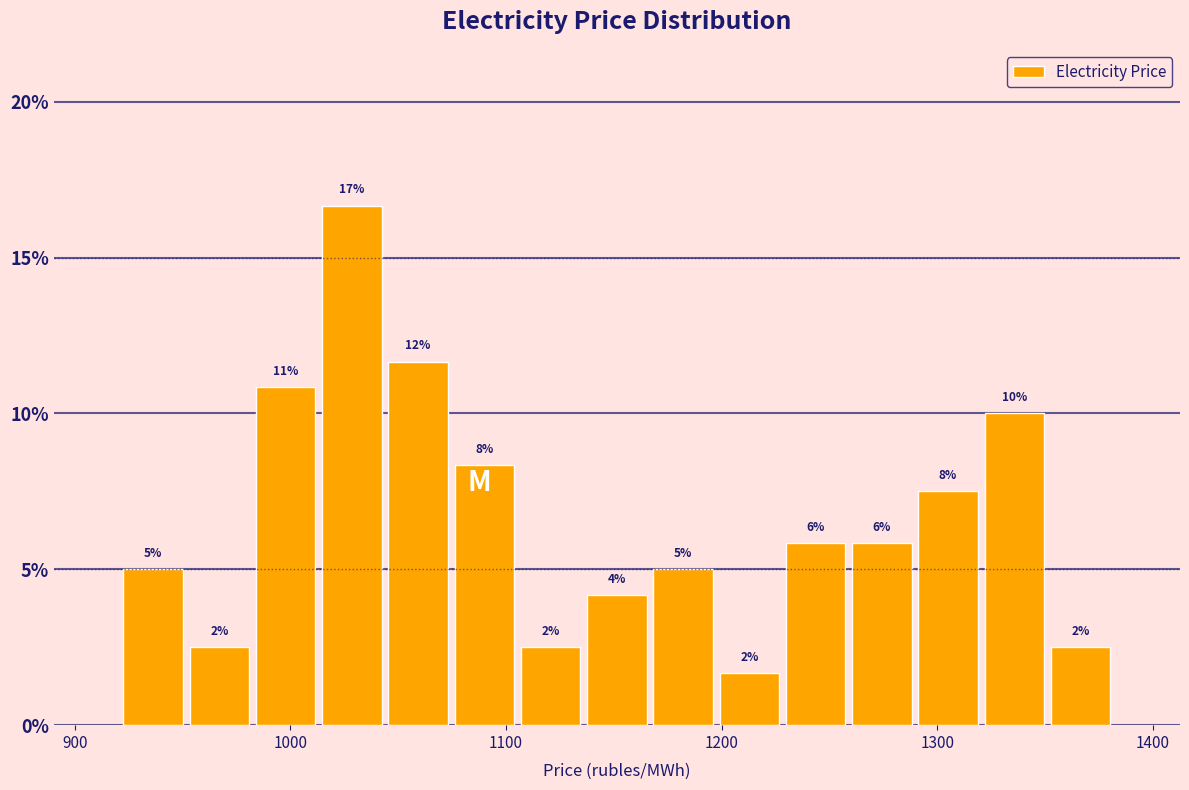

Read against the x-axis, roughly where is the centre of the tallest bar?

1030